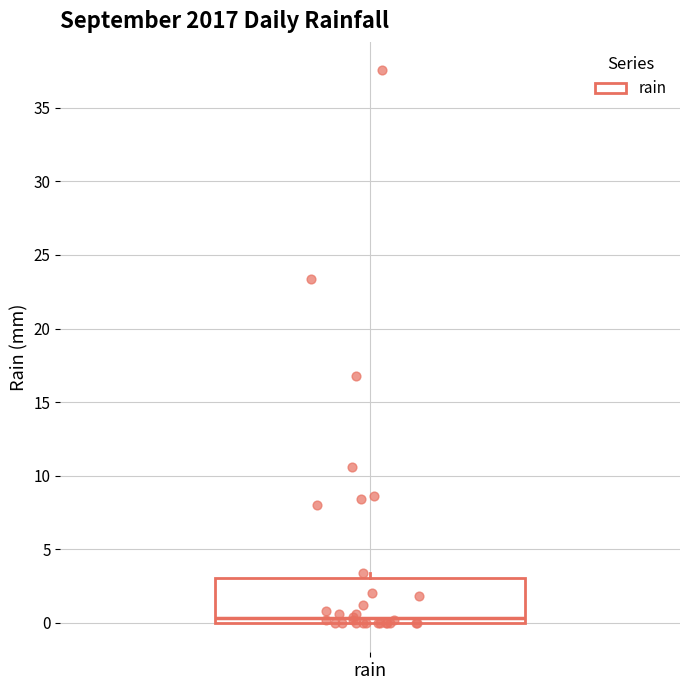

Where is the upper edge of the box for rain on the y-axis? The values are not printed on the chart, so give them approximately, as read against the axis.

3.0